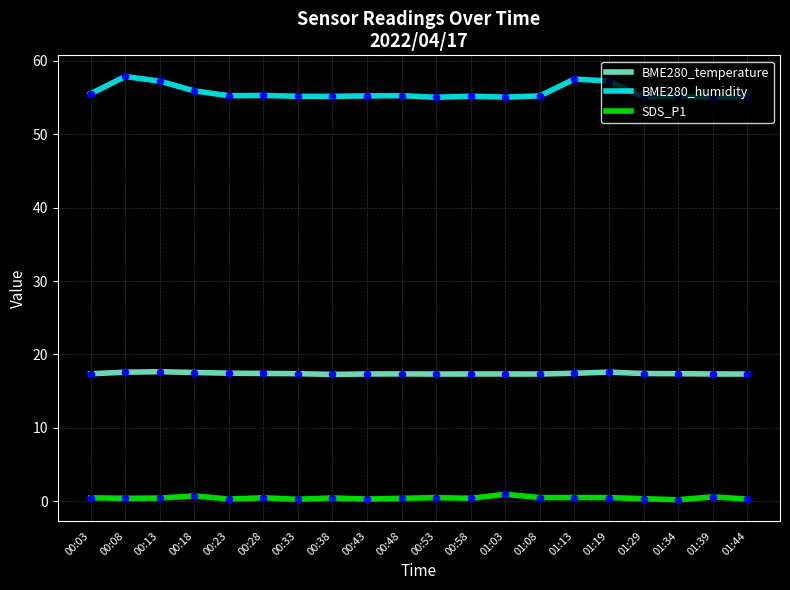

Which series has the largest total across all categories?

BME280_humidity